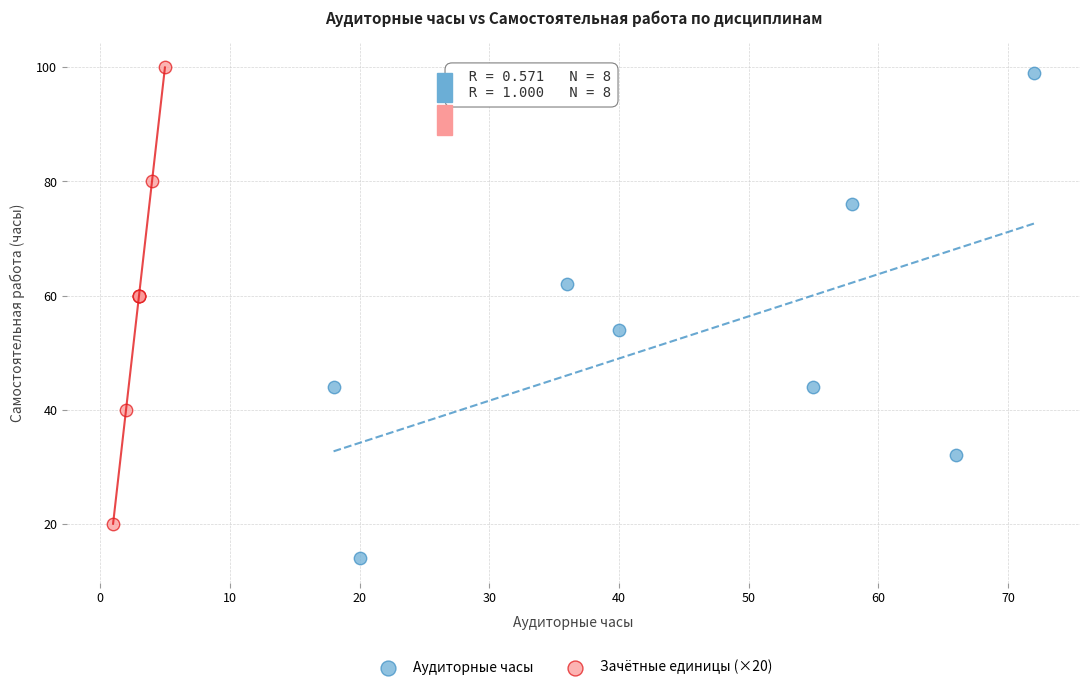

What are all the series names shown in the legend?

Аудиторные часы, Зачётные единицы (×20)